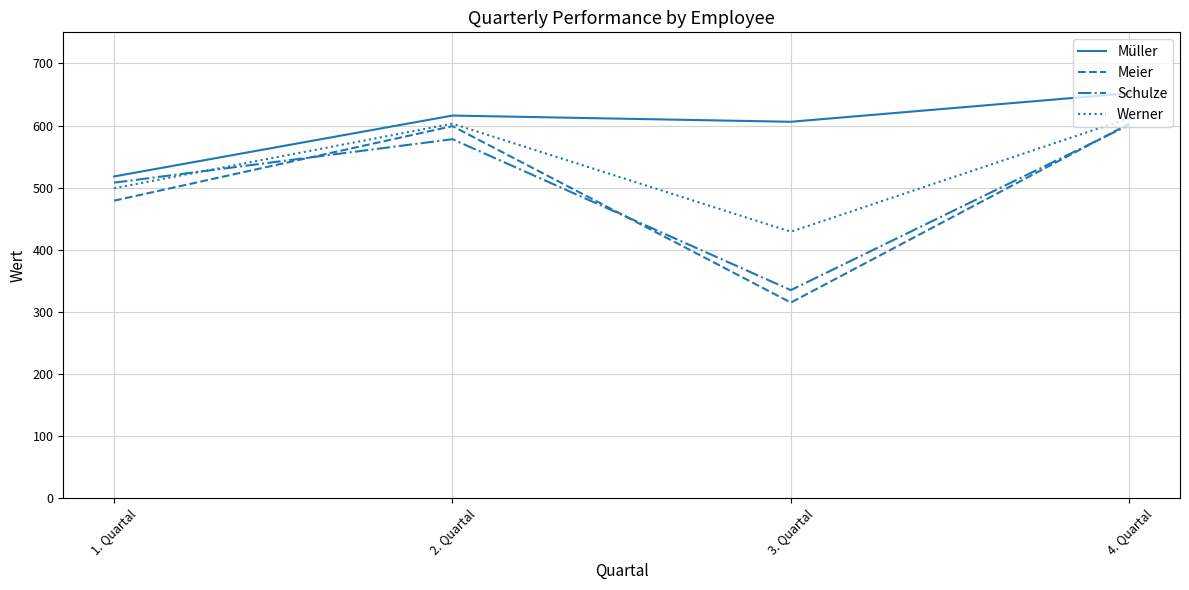

What is the total value across all series at 1. Quartal?

2004